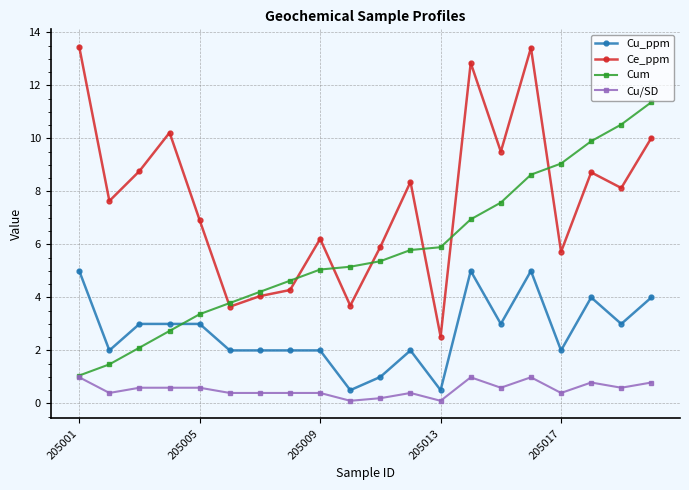

What is the value of the Ce_ppm point at the 16th from the left?

13.4